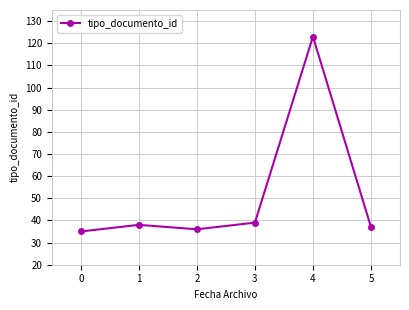

Reading left to right, extract all data points from this chart.

35	38	36	39	123	37